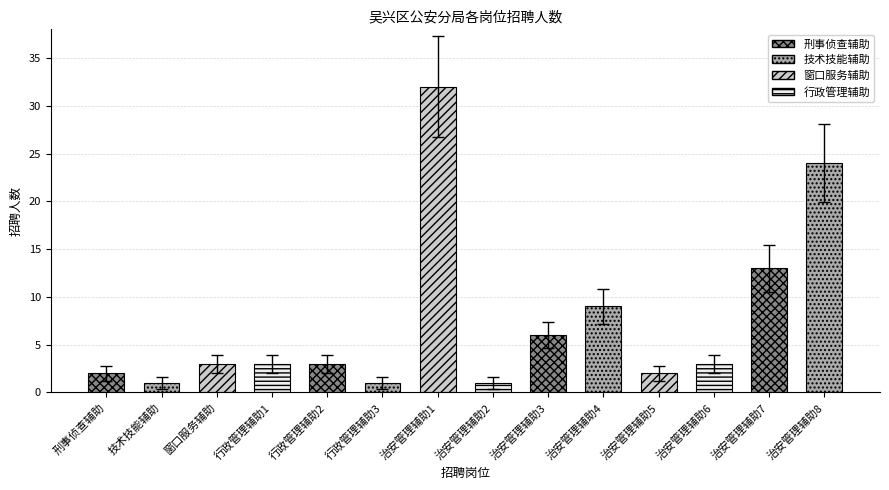

Reading left to right, extract all data points from this chart.

2	1	3	3	3	1	32	1	6	9	2	3	13	24